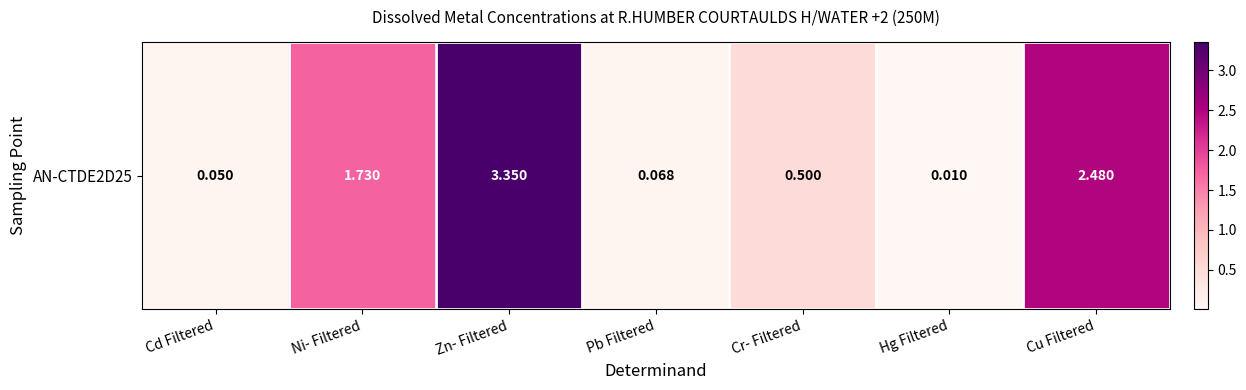

At which category does the chart reach its minimum across all series?

Hg Filtered